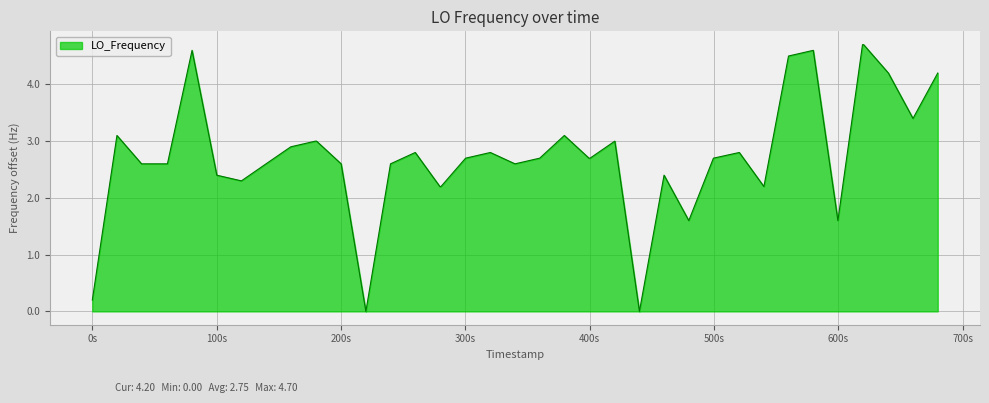

What is the maximum value shown in the chart?

4.7